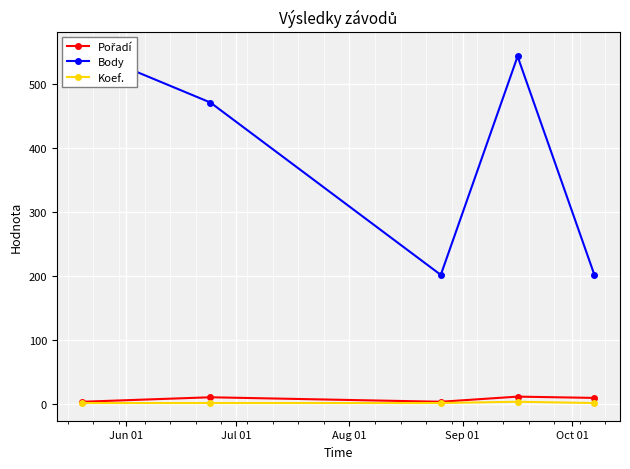

Reading left to right, what are all the values shown in this chart?

Pořadí: 4	11	4	12	10
Body: 554	471	202	543	202
Koef.: 2	2	2	4	2